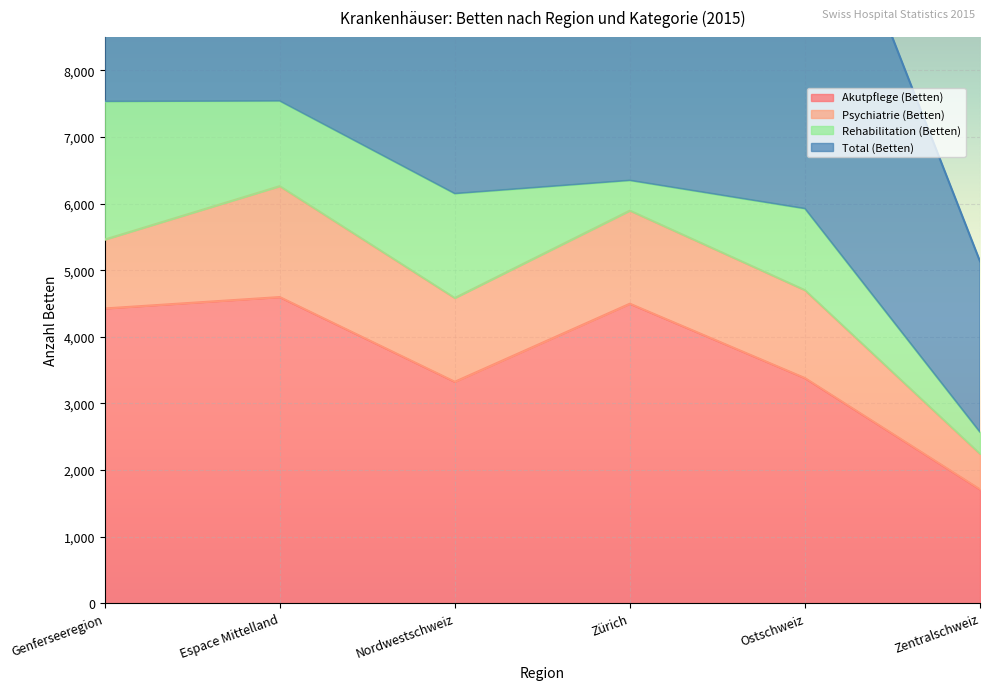

Read the Akutpflege (Betten) value at Nordwestschweiz.

3324.3